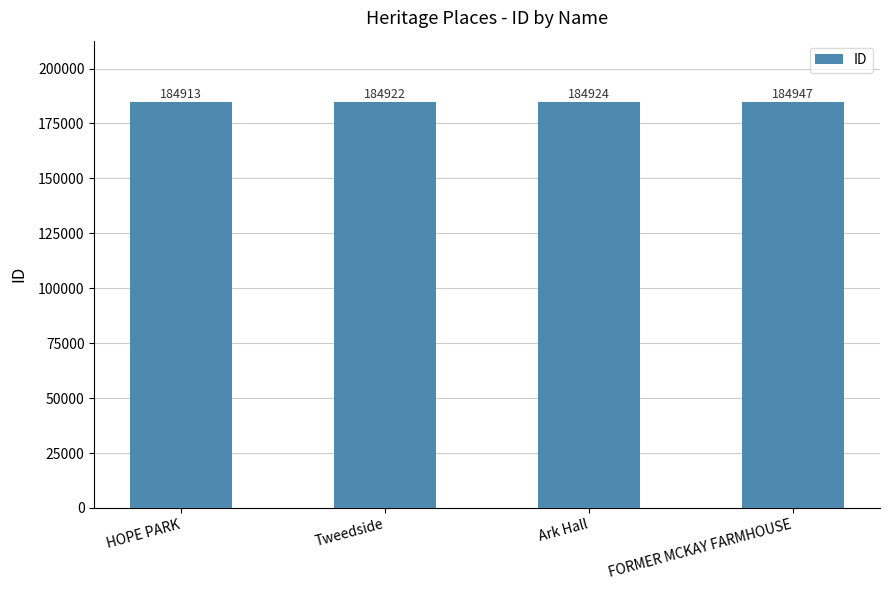

What is the value of the 1st bar from the left?

184913